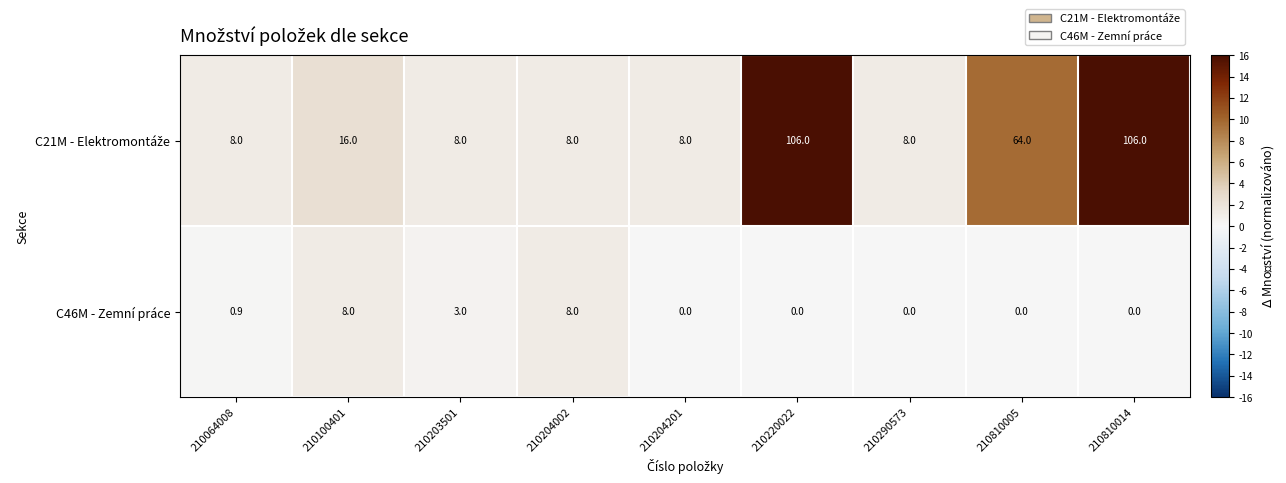

What is the difference between the second highest and minimum values in the C46M - Zemní práce series?

8.0